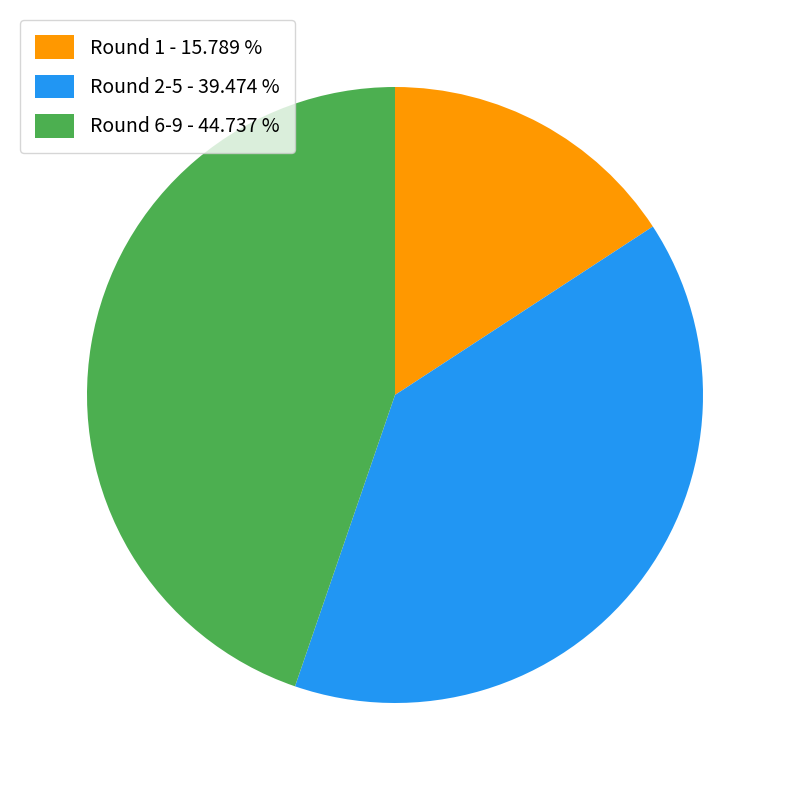

Between Round 1 - 15.789 % and Round 2-5 - 39.474 %, which is larger?

Round 2-5 - 39.474 %